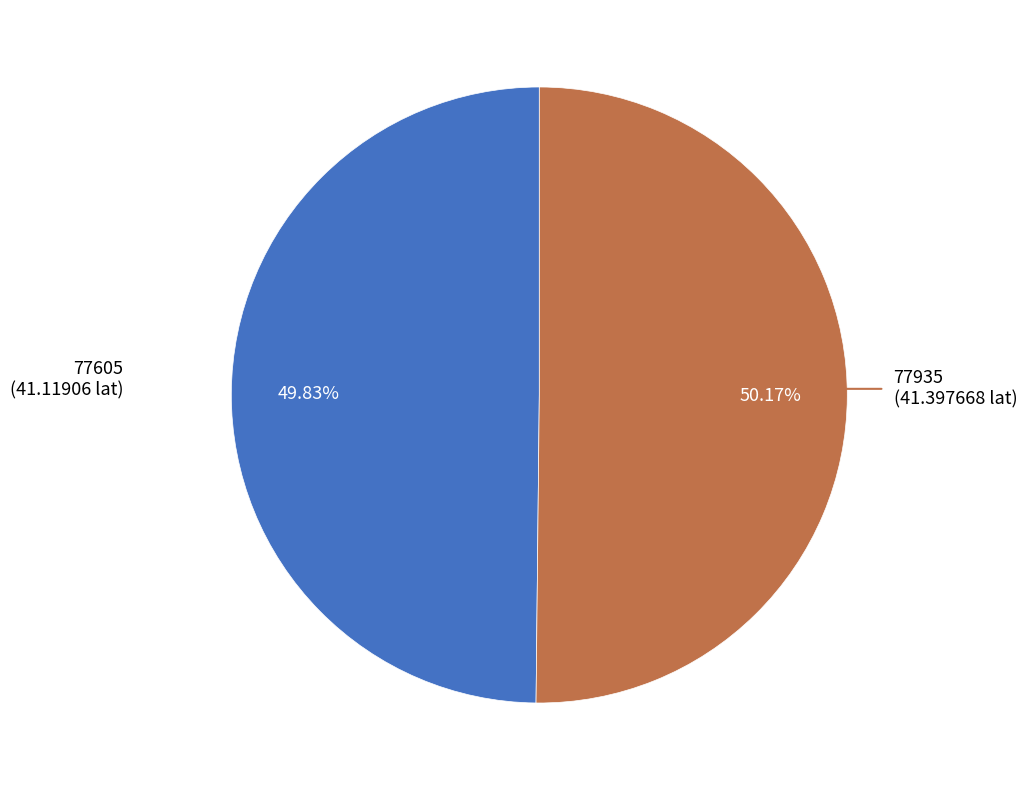

How many segments does this pie chart have?

2